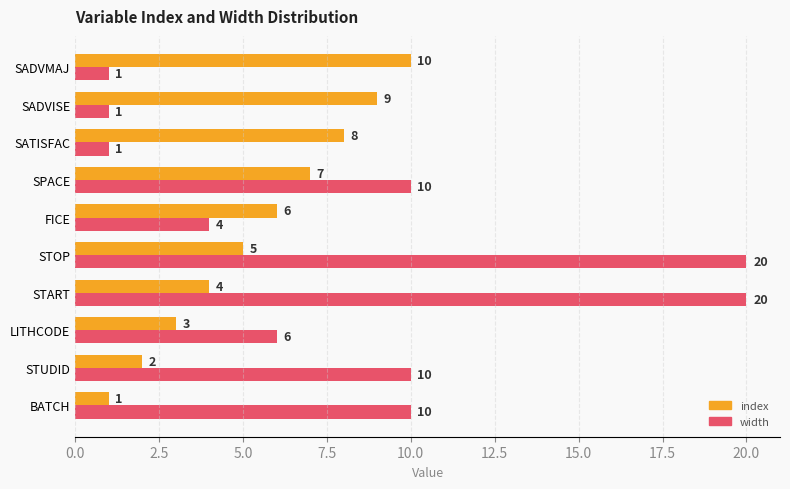

List the series in order of their overall mean, highest first.

width, index